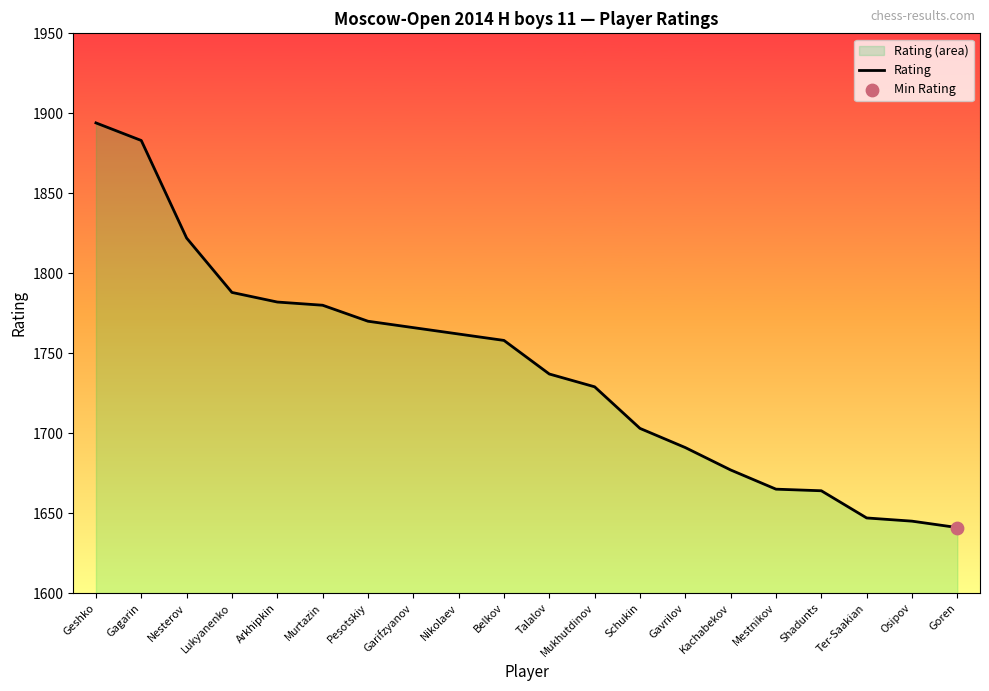

Between Gagarin and Ter-Saakian, which is larger?

Gagarin